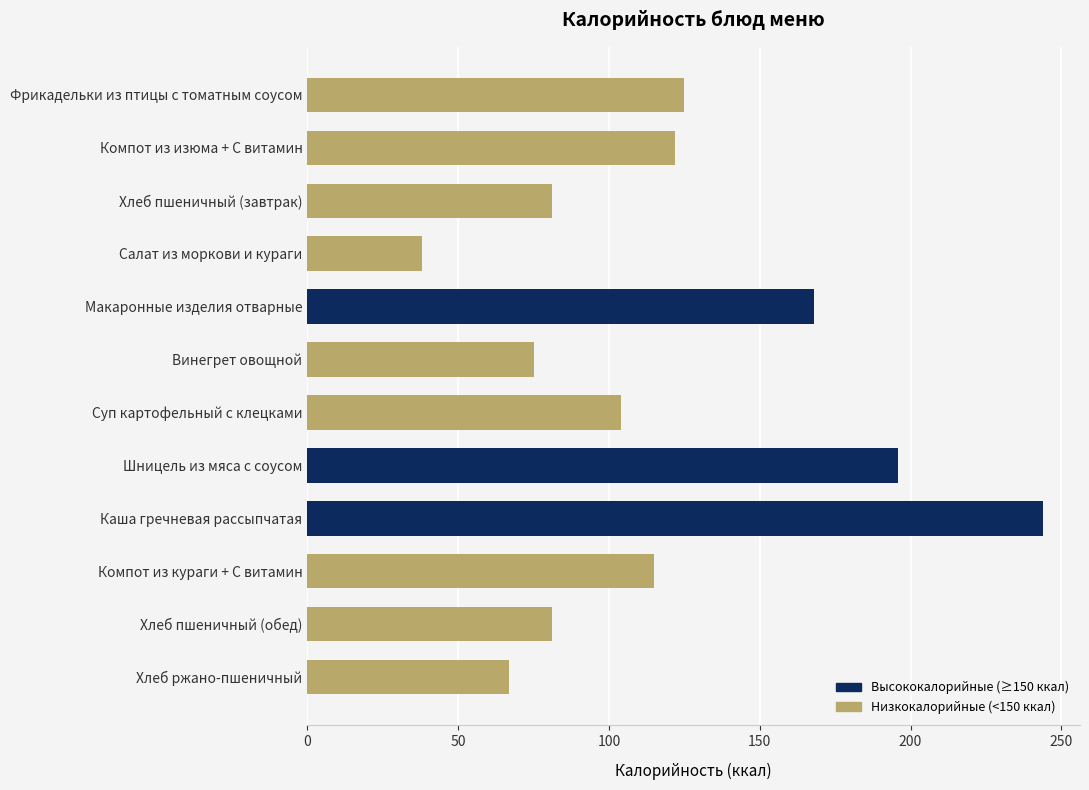

What is the label of the 12th bar from the top?

Хлеб ржано-пшеничный